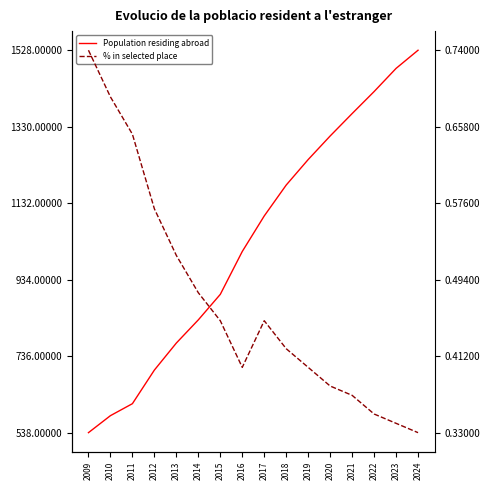

What is the value of the % in selected place point at the 7th from the left?

0.5